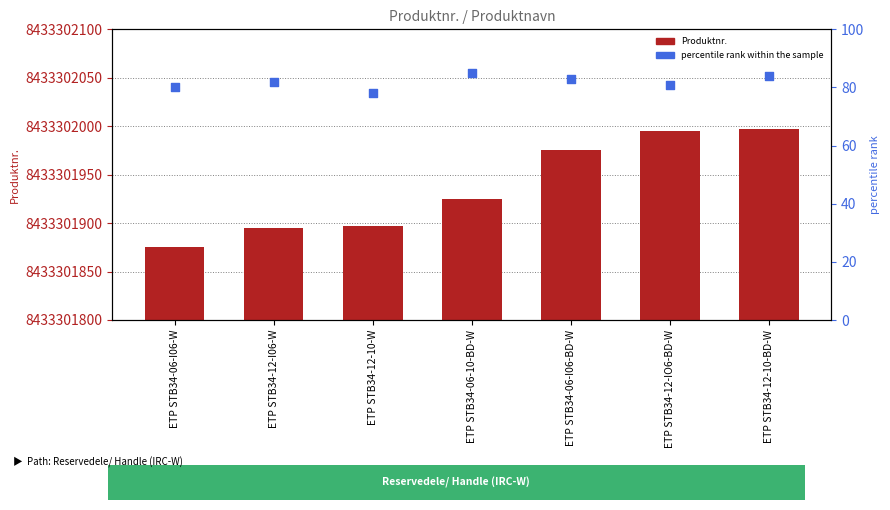

What is the total value across all series at ETP STB34-06-10-BD-W?

8433302010